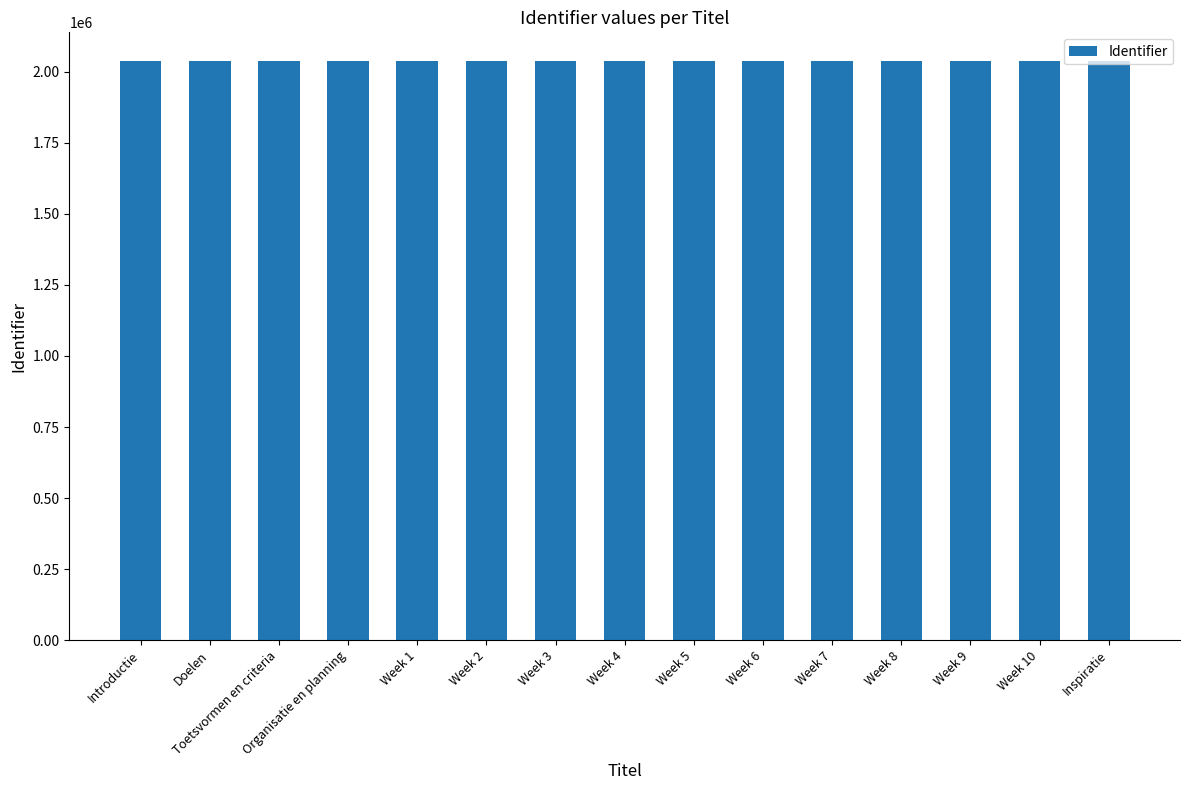

What is the smallest value displayed?

2036944